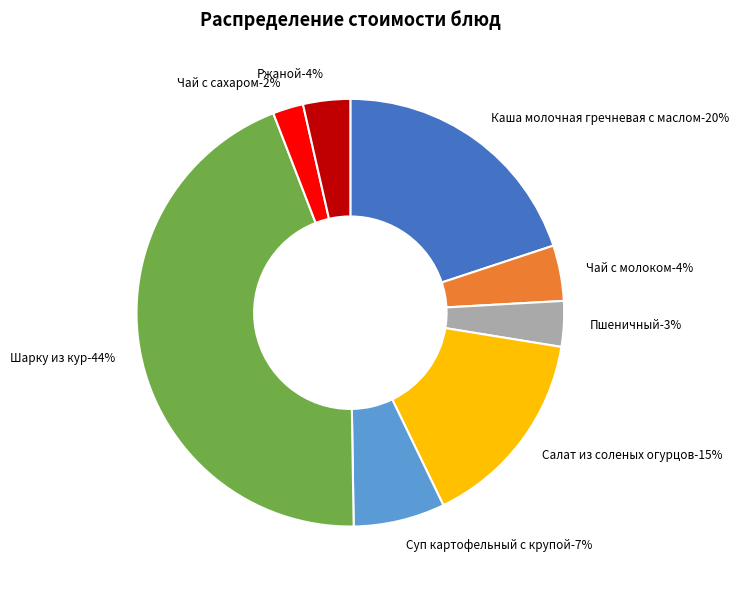

Which slice is the largest?

Шарку из кур